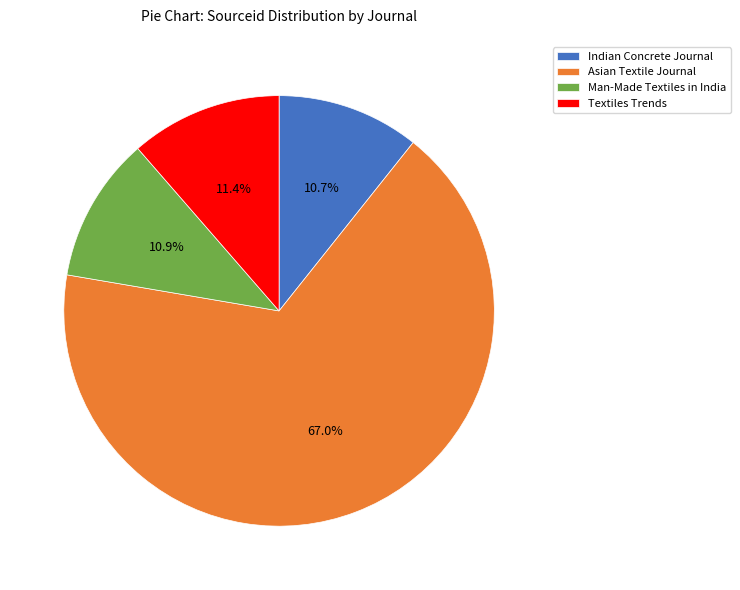

To the nearest percent, what percentage of the pie is Indian Concrete Journal?

11%